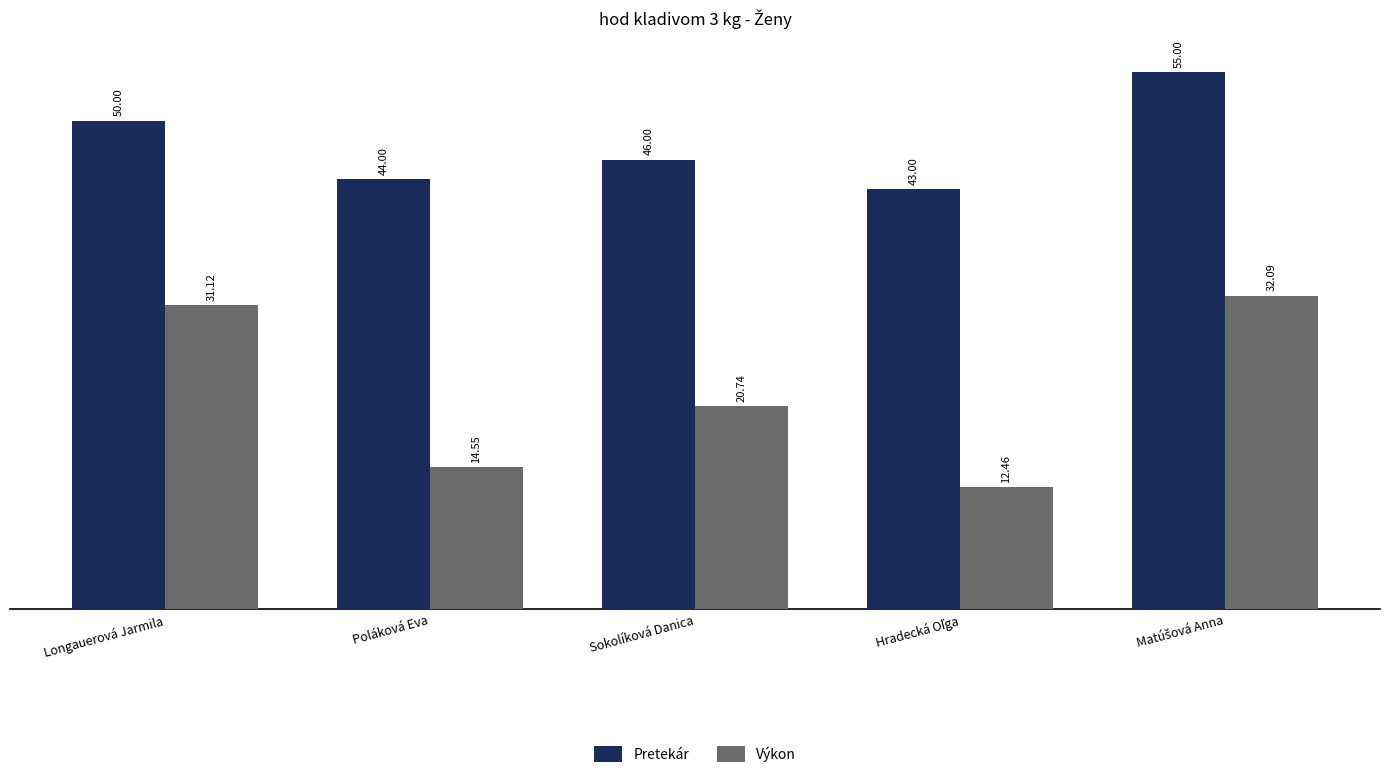

What is the sum of all Výkon values?

111.0